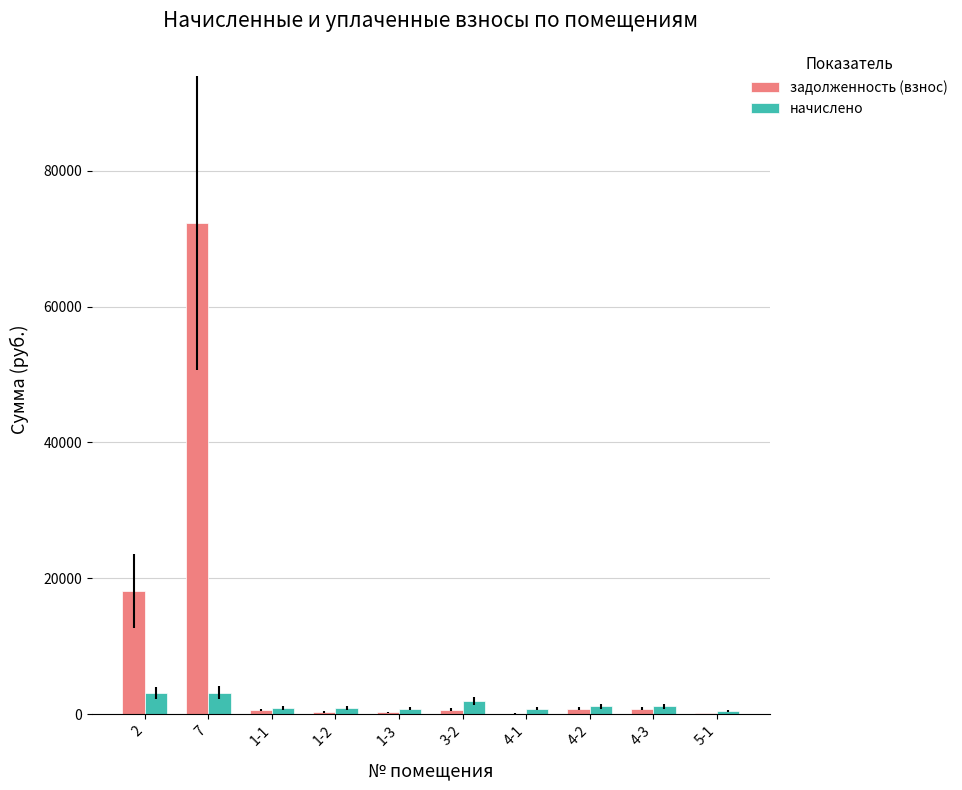

Which series has the largest total across all categories?

задолженность (взнос)